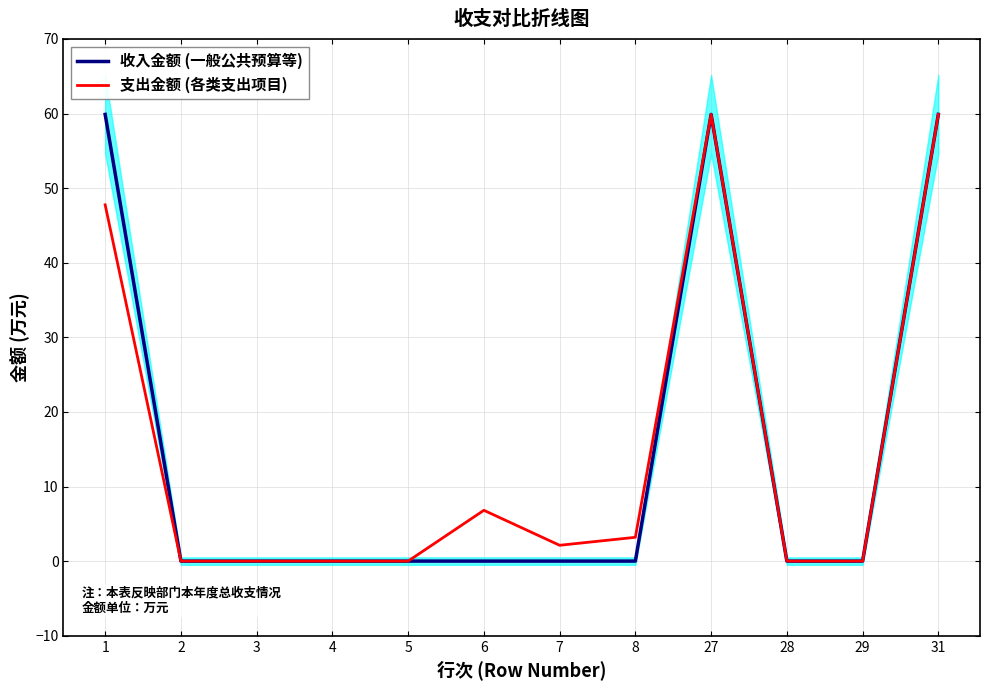

How many data points does each series have?

12